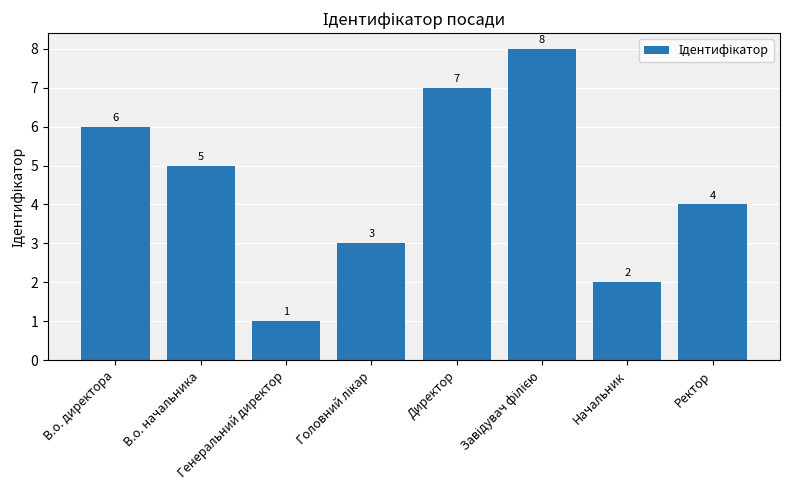

What is the difference between the second highest and minimum values?

6